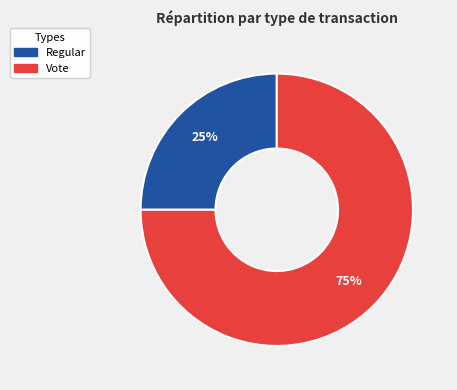

Is there any slice that represents more than half of the pie?

Yes